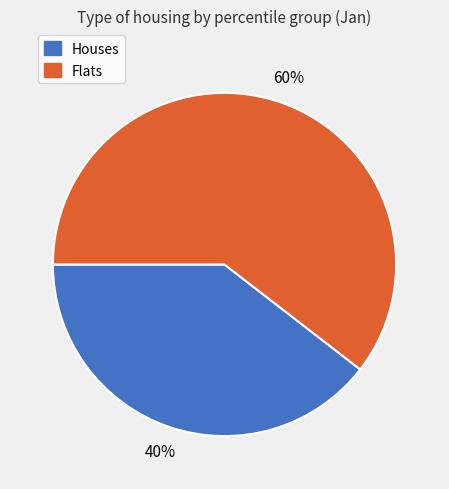

How many segments does this pie chart have?

2